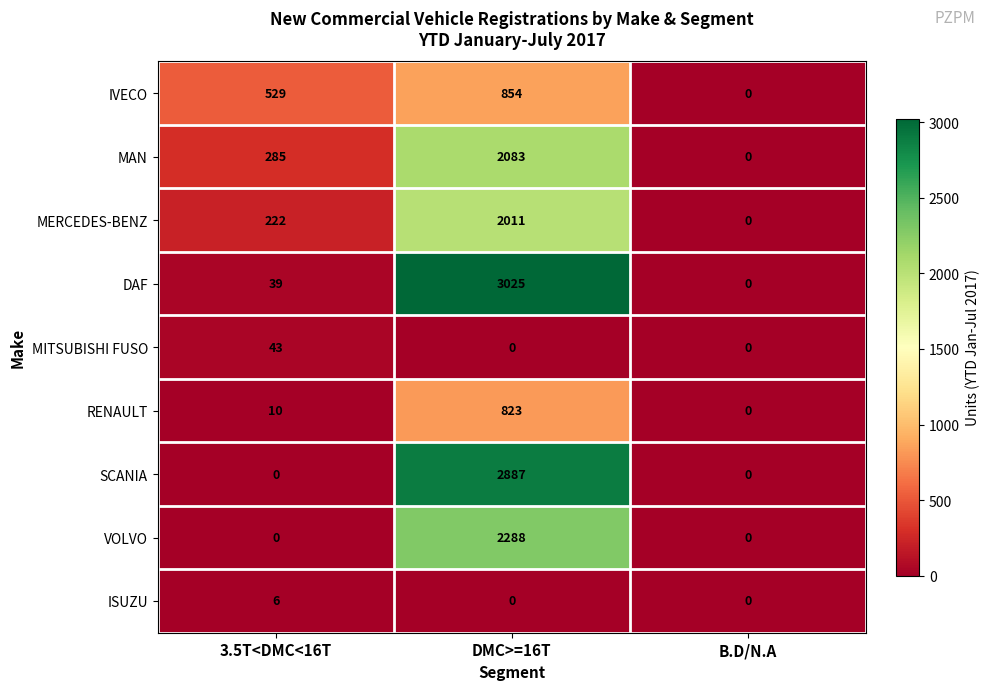

Reading left to right, transcribe all the data shown in this chart.

IVECO: 3.5T<DMC<16T=529	DMC>=16T=854	B.D/N.A=0
MAN: 3.5T<DMC<16T=285	DMC>=16T=2083	B.D/N.A=0
MERCEDES-BENZ: 3.5T<DMC<16T=222	DMC>=16T=2011	B.D/N.A=0
DAF: 3.5T<DMC<16T=39	DMC>=16T=3025	B.D/N.A=0
MITSUBISHI FUSO: 3.5T<DMC<16T=43	DMC>=16T=0	B.D/N.A=0
RENAULT: 3.5T<DMC<16T=10	DMC>=16T=823	B.D/N.A=0
SCANIA: 3.5T<DMC<16T=0	DMC>=16T=2887	B.D/N.A=0
VOLVO: 3.5T<DMC<16T=0	DMC>=16T=2288	B.D/N.A=0
ISUZU: 3.5T<DMC<16T=6	DMC>=16T=0	B.D/N.A=0